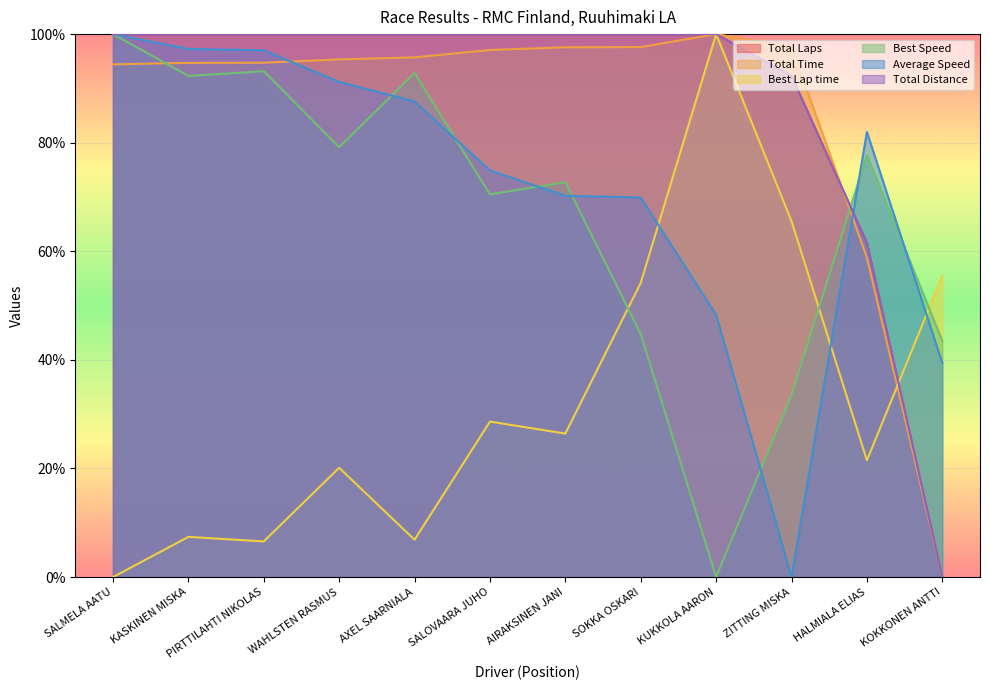

Between which two adjacent categories do Total Distance and Best Speed first intersect?

ZITTING MISKA and HALMIALA ELIAS